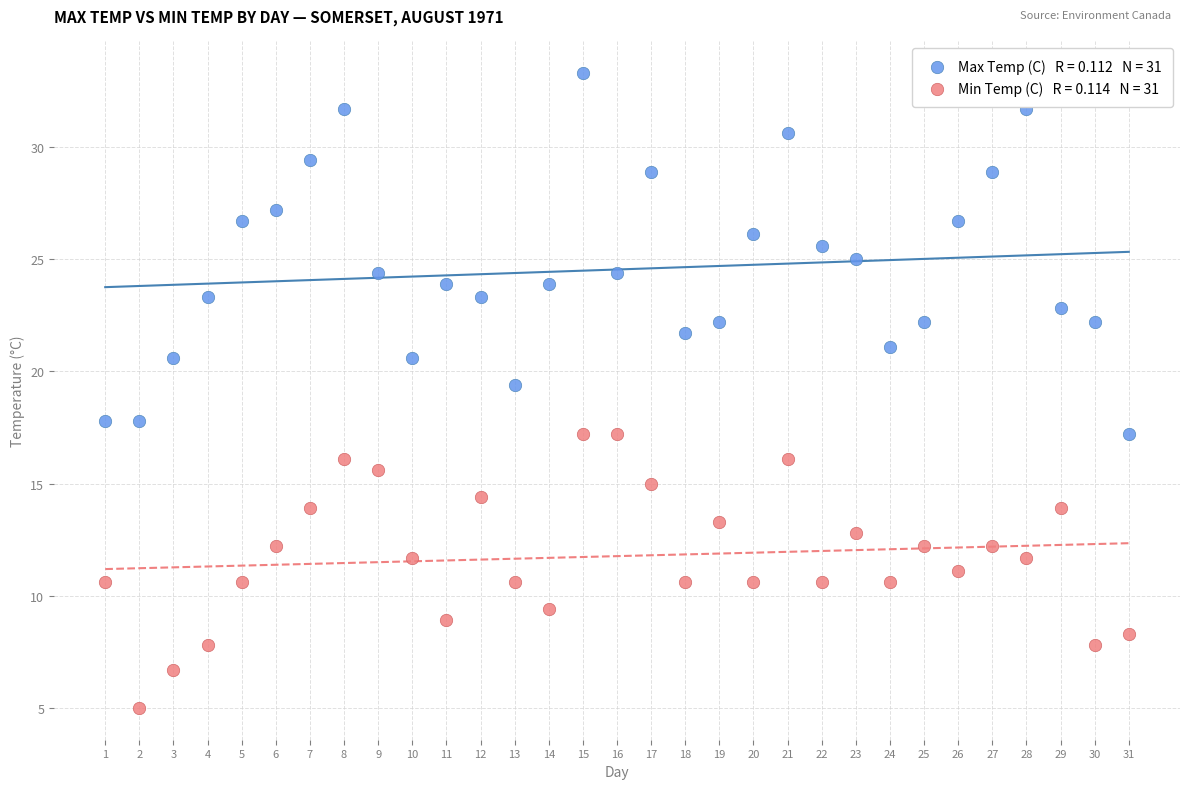

Across all data points, what is the range of X values (max minus min)?

30.0